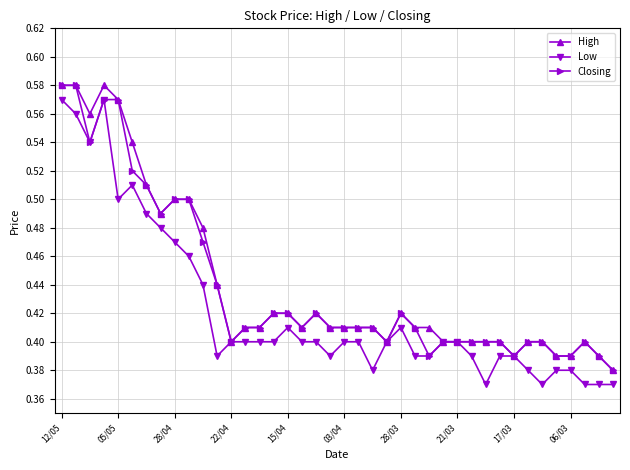

Count the Closing values in the range 0 to 1.

40